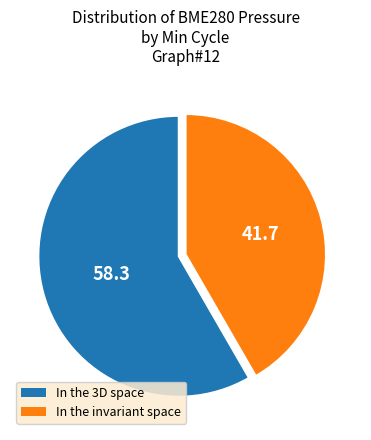

The In the invariant space slice represents 42% of the pie. True or false?

True